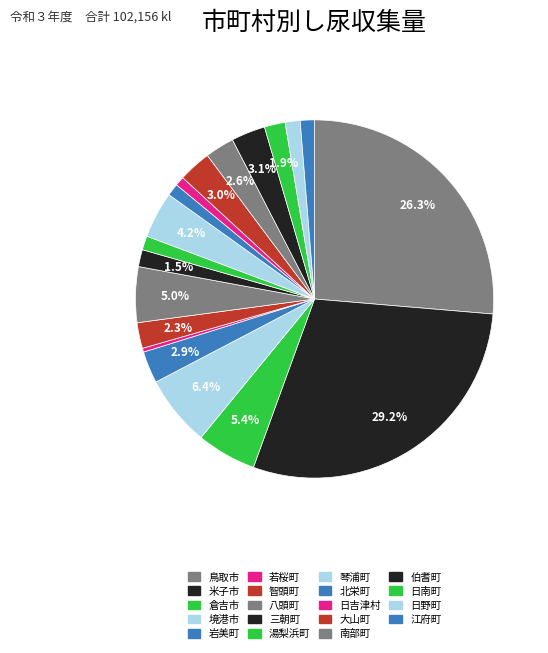

To the nearest percent, what is the difference between the largest and smallest slice percentages?

29%